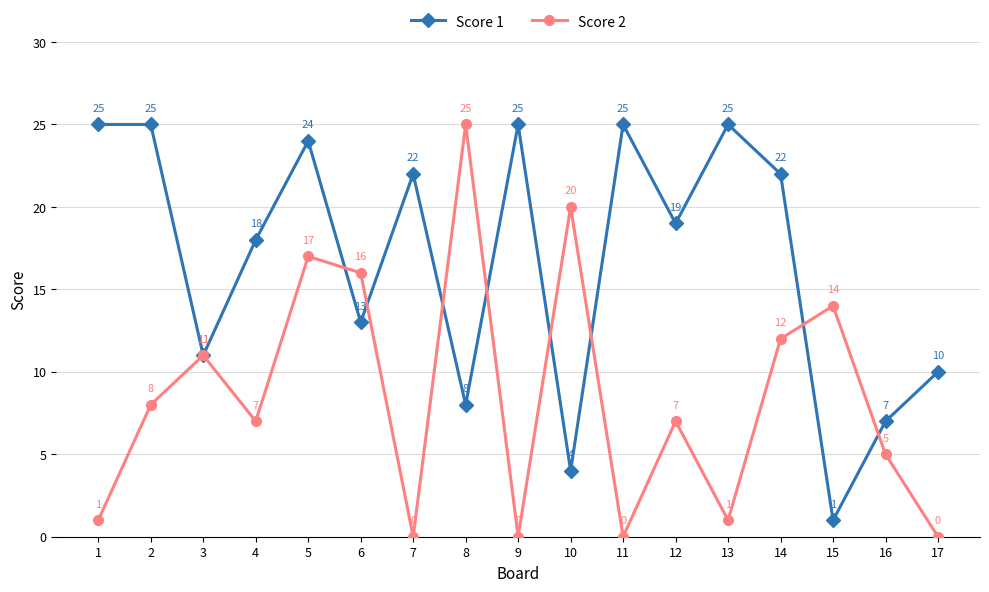

What is the difference between the maximum and second lowest values in the Score 2 series?

25